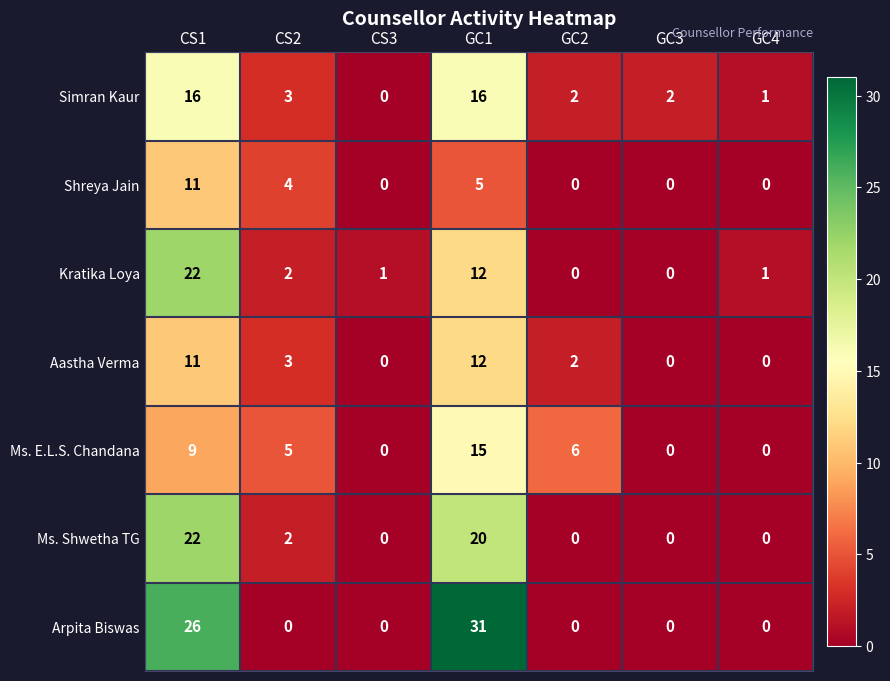

The Kratika Loya series shows 22 at CS1. True or false?

True